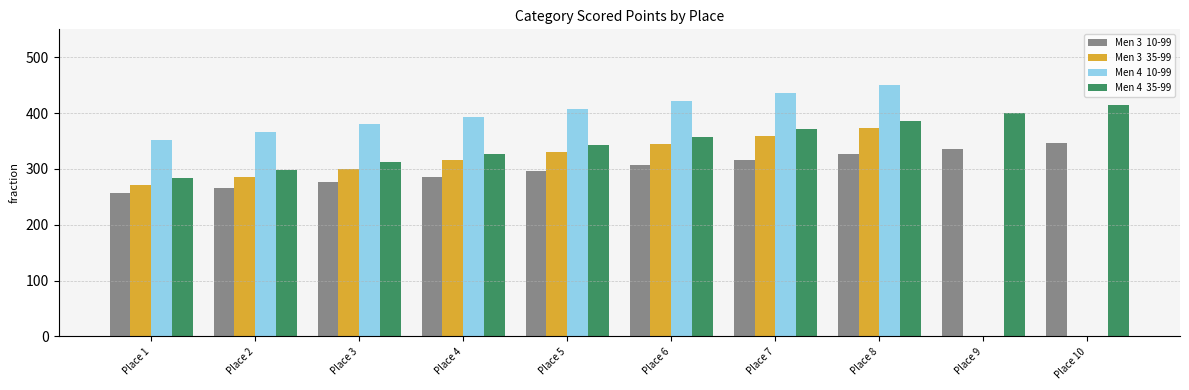

At which category is the sum across all series the highest?

Place 8